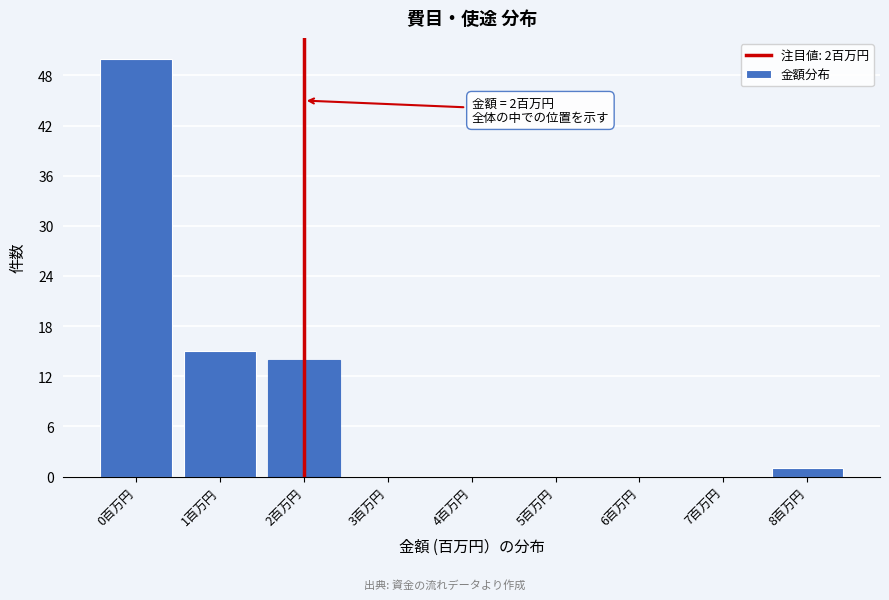

Reading left to right, extract all data points from this chart.

0百万円=50	1百万円=15	2百万円=14	3百万円=0	4百万円=0	5百万円=0	6百万円=0	7百万円=0	8百万円=1